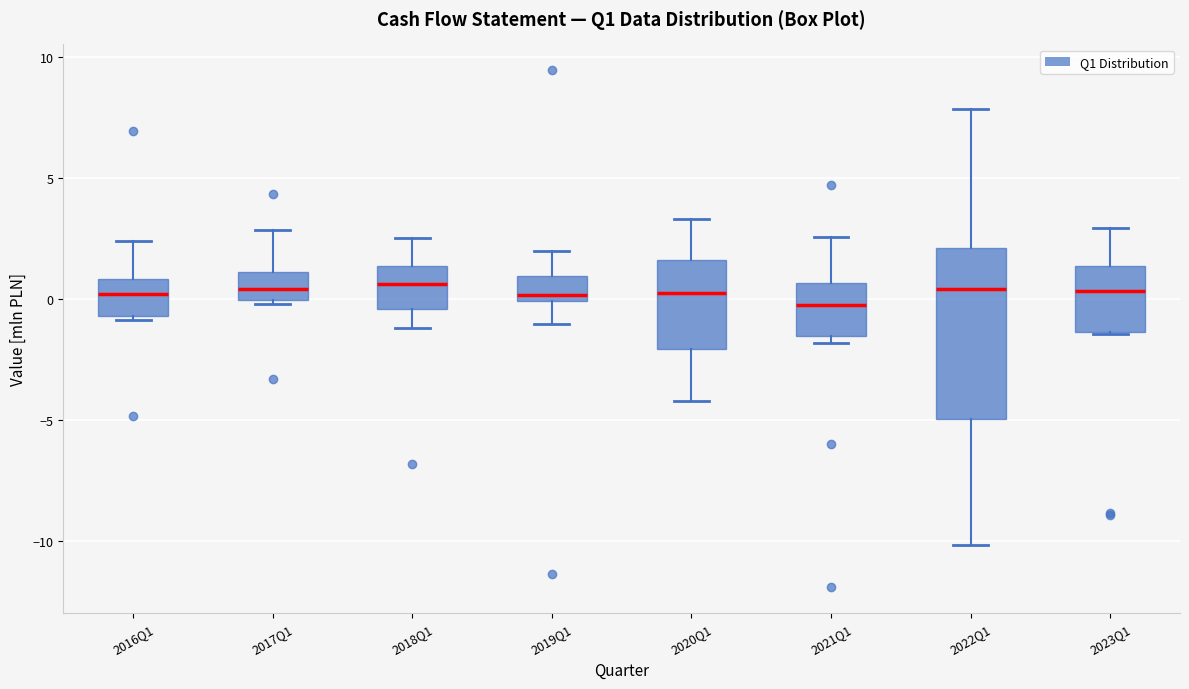

Reading left to right, read every box against the y-axis: the position of its median line, the range the box covers, and the ends of its whiskers. The values are not printed on the chart, so give them approximately, as read against the axis.

2016Q1: median 0.0, box -0.5 to 1.0, whiskers -1.0 to 2.5
2017Q1: median 0.5, box 0.0 to 1.0, whiskers 0.0 (just below the box's lower edge) to 3.0
2018Q1: median 0.5, box -0.5 to 1.5, whiskers -1.0 to 2.5
2019Q1: median 0.0 (just above the box's lower edge), box 0.0 to 1.0, whiskers -1.0 to 2.0
2020Q1: median 0.0, box -2.0 to 1.5, whiskers -4.0 to 3.5
2021Q1: median 0.0, box -1.5 to 0.5, whiskers -2.0 to 2.5
2022Q1: median 0.5, box -5.0 to 2.0, whiskers -10.0 to 8.0
2023Q1: median 0.5, box -1.5 to 1.5, whiskers -1.5 to 3.0